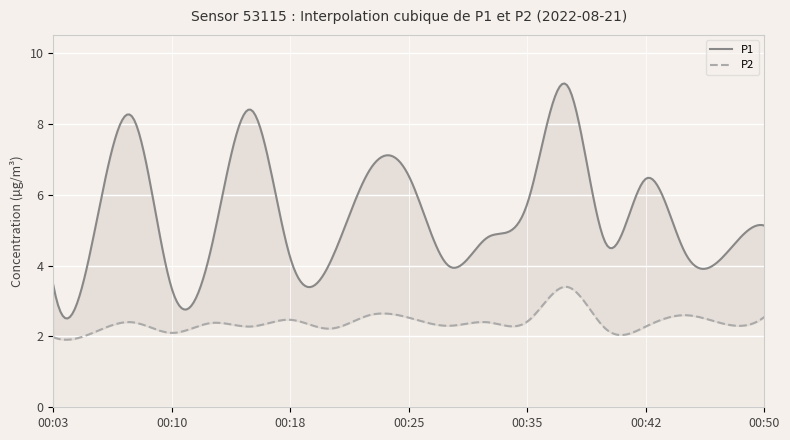

Which label corresponds to the largest value in the chart?

00:37